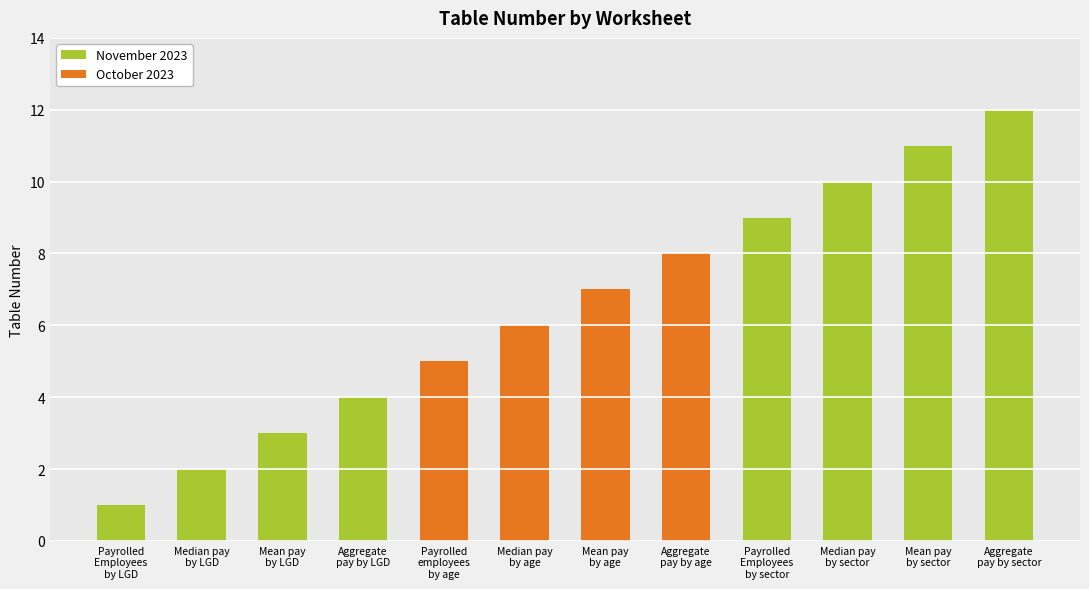

Reading left to right, extract all data points from this chart.

Payrolled Employees by LGD=1	Median pay by LGD=2	Mean pay by LGD=3	Aggregate pay by LGD=4	Payrolled employees by age=5	Median pay by age=6	Mean pay by age=7	Aggregate pay by age=8	Payrolled Employees by sector=9	Median pay by sector=10	Mean pay by sector=11	Aggregate pay by sector=12